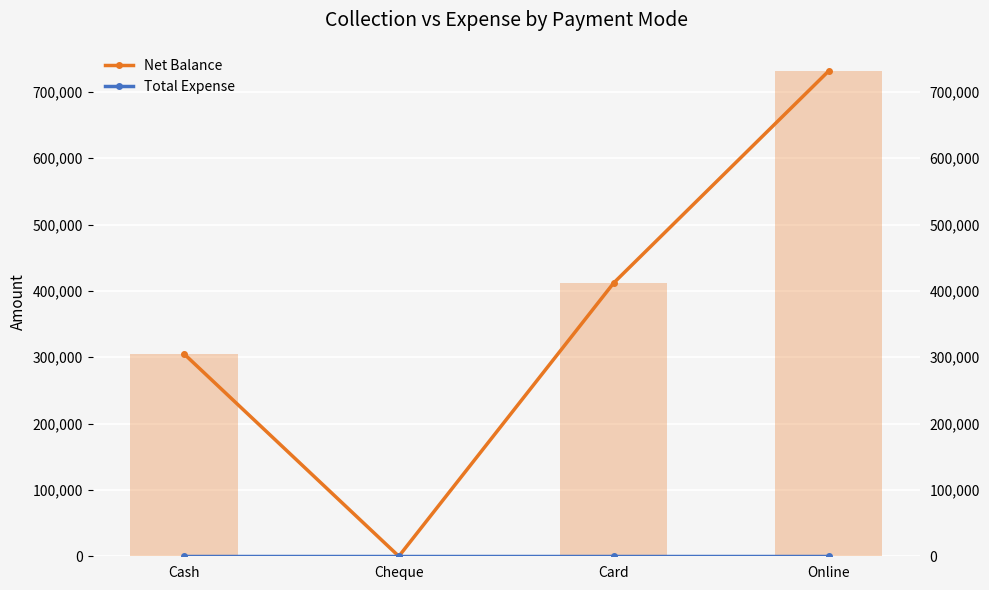

Which category has the lowest value in the Net Balance series?

Cheque